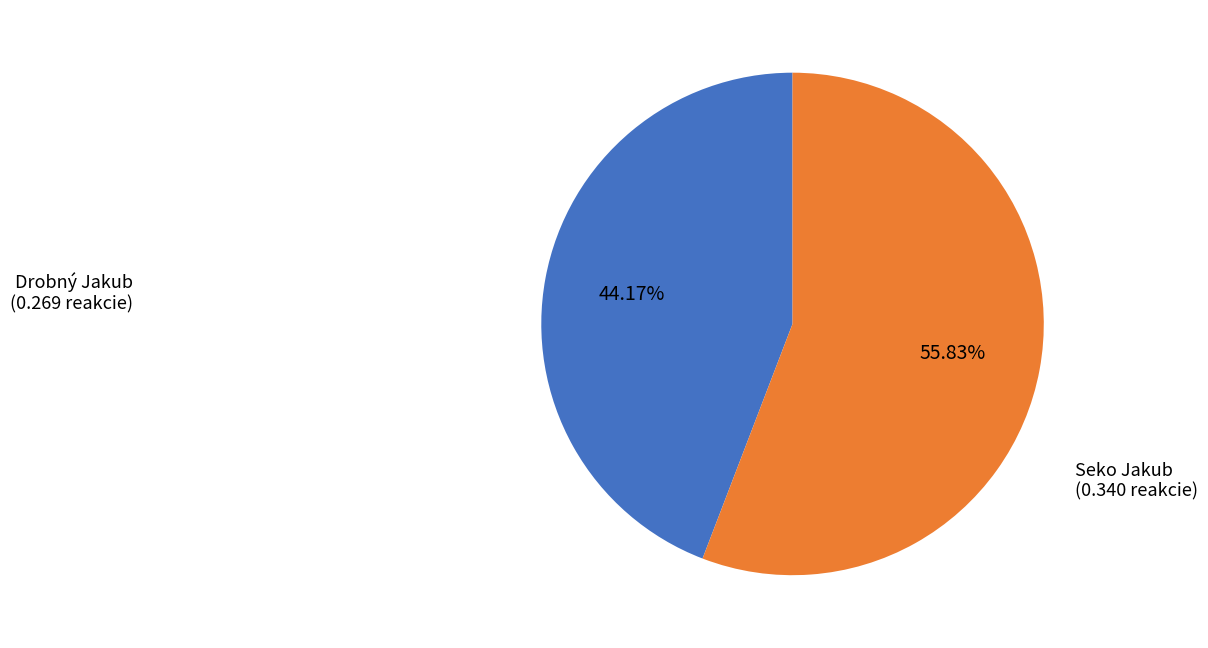

What percentage is the Drobný Jakub slice, to the nearest percent?

44%